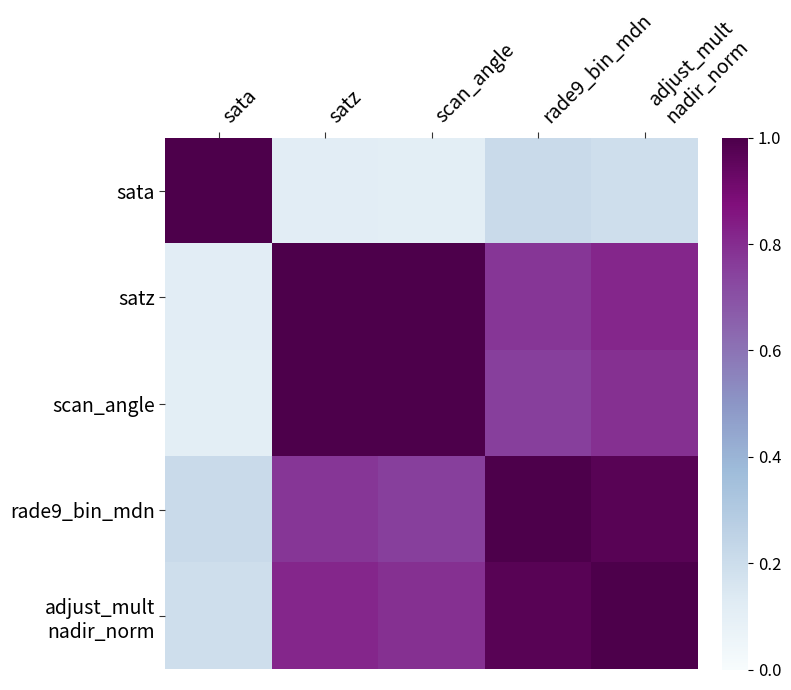

At how many categories does at least one series exceed 0?

5